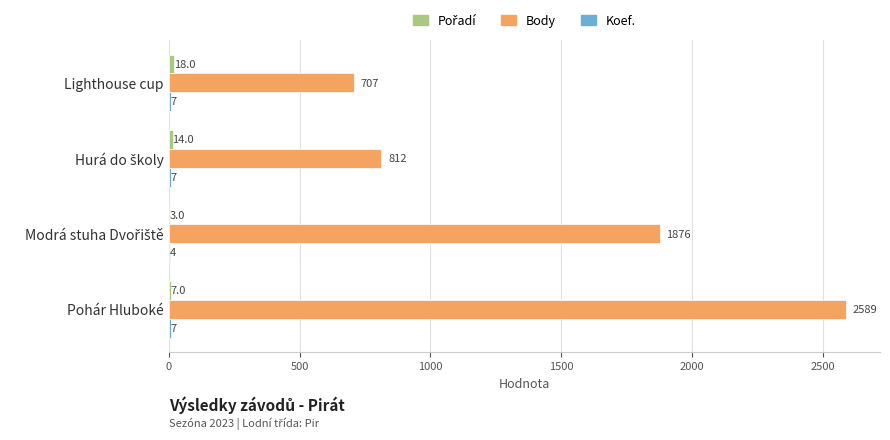

What is the average value of the Body series?

1496